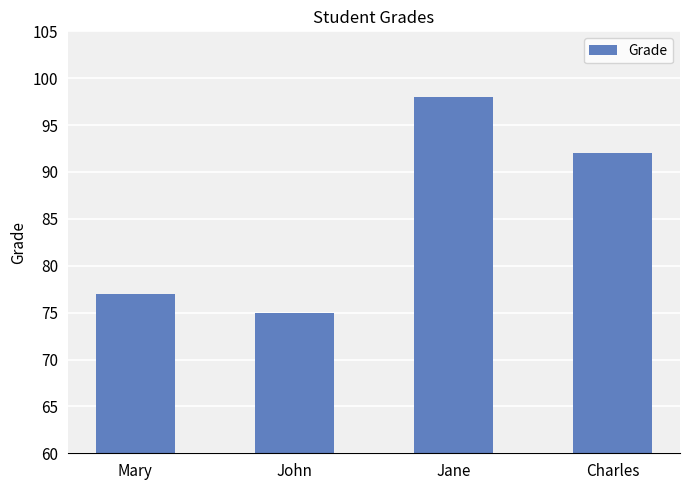

What is the value of the 3rd bar from the left?

98